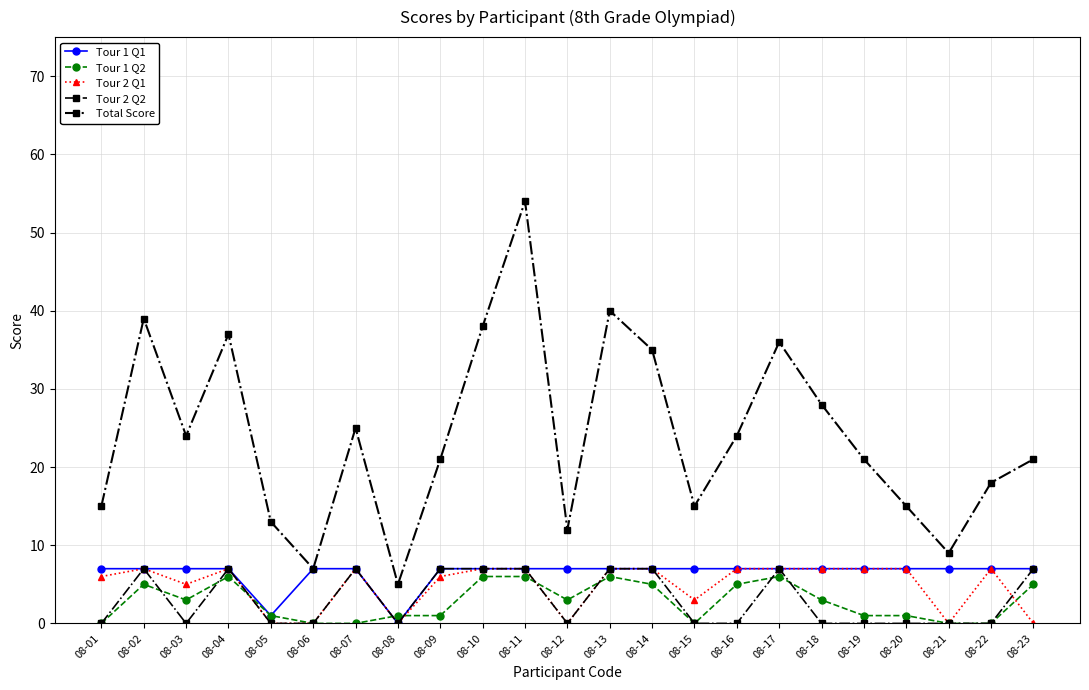

Count the number of categories in the chart.

23